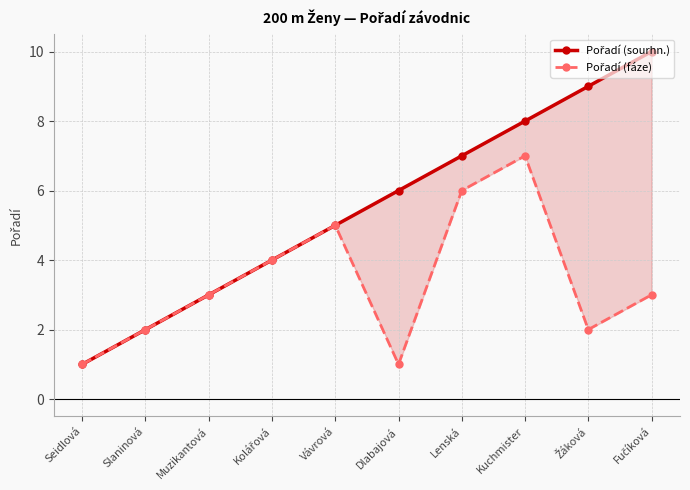

Rank the series by their maximum value, from highest to lowest.

Pořadí (sourhn.), Pořadí (fáze)